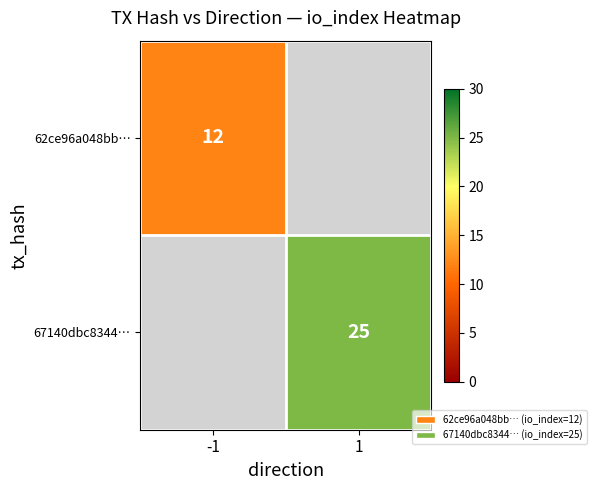

Is it true that 67140dbc8344… equals 25 at 1?

True